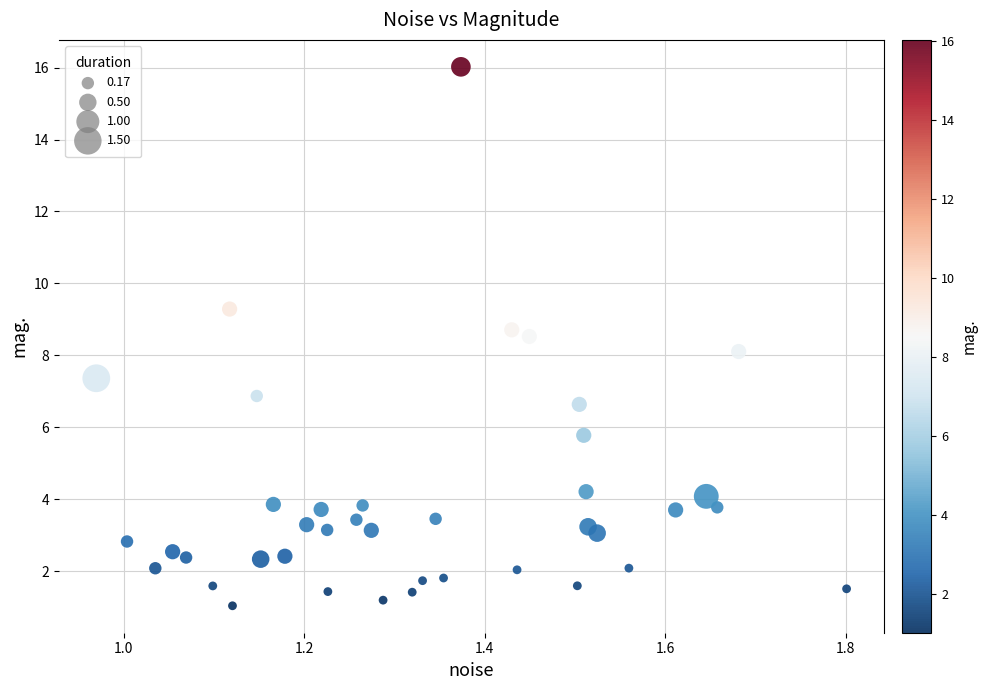

What is the range of X values (max minus min)?

0.8